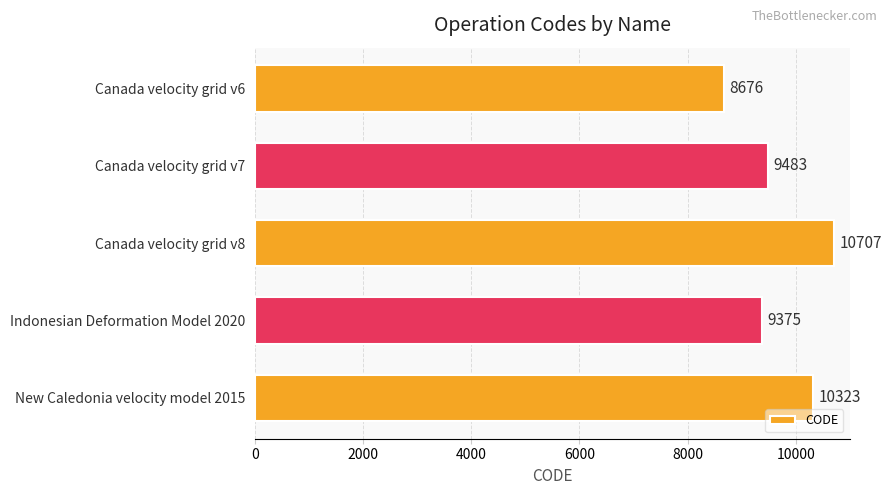

The value at Canada velocity grid v7 is 16676. True or false?

False